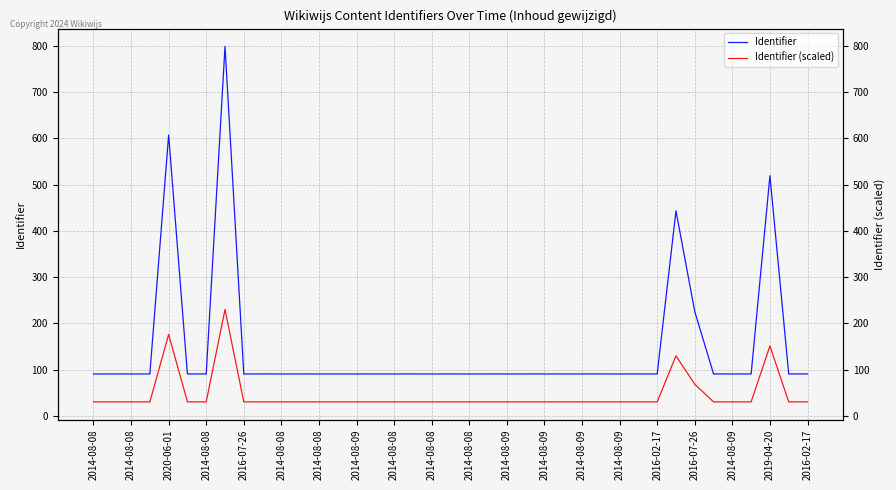

At 2014-08-08, list the series in order from largest to smallest.

Identifier, Identifier (scaled)